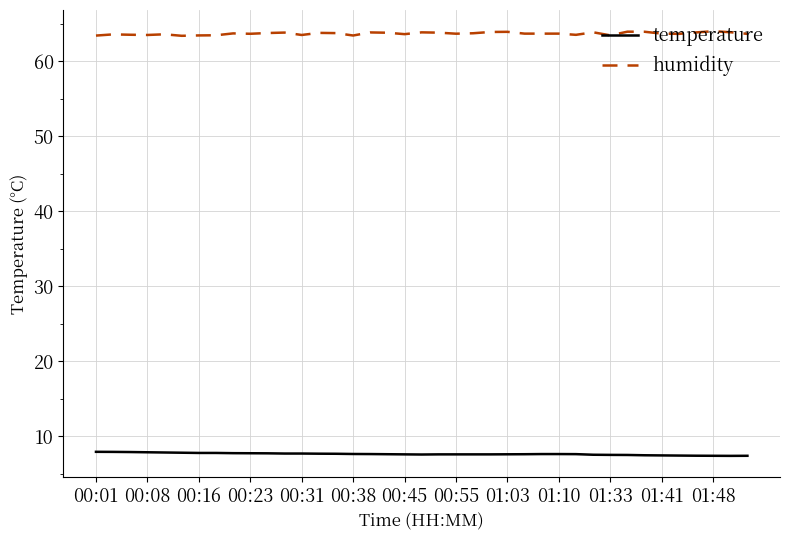

True or false: temperature and humidity cross at least once.

False